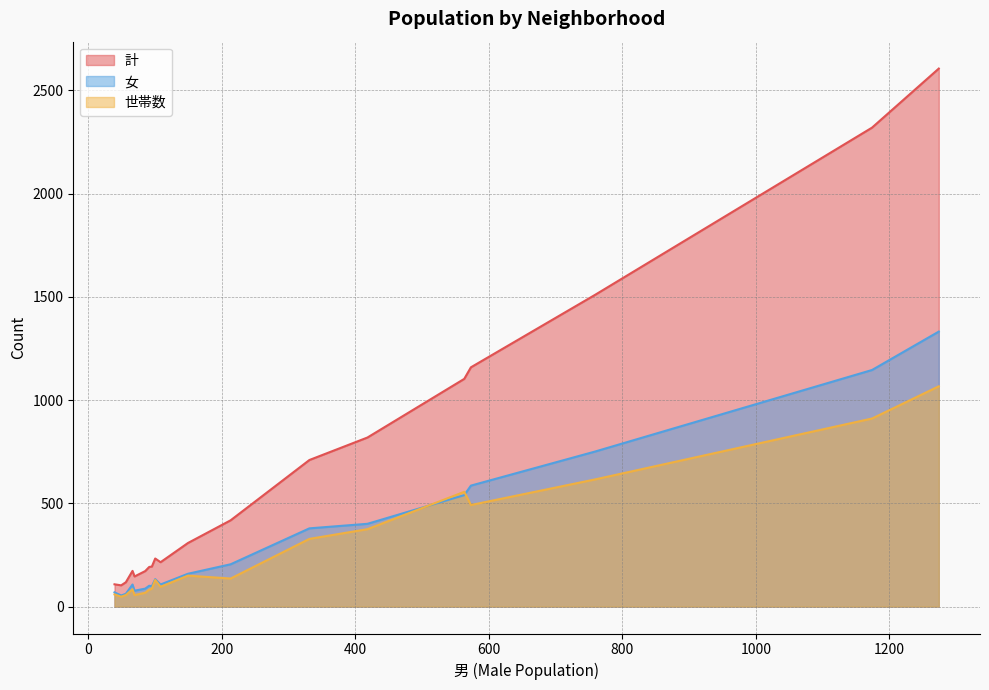

Rank the categories by 女 value from highest to lowest.

1274, 1174, 759, 573, 563, 418, 331, 213, 149, 100, 108, 66, 91, 95, 85, 69, 39, 56, 49